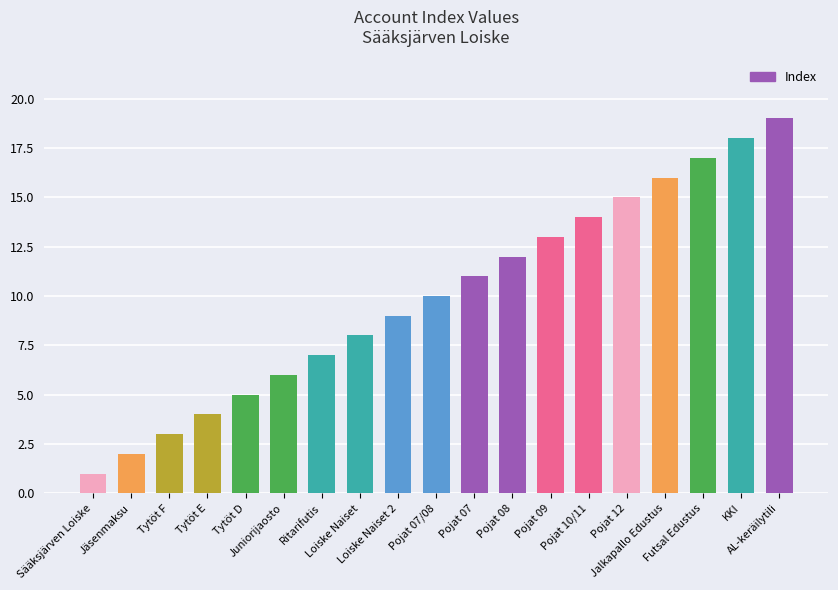

Are the bars grouped side by side (vs. stacked)?

No